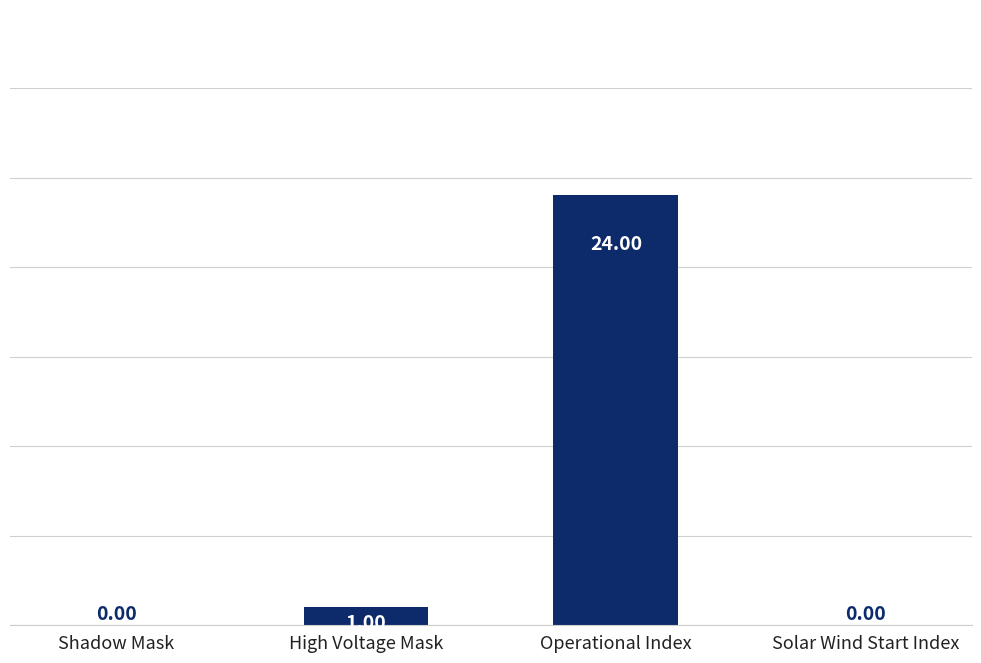

What is the greatest value displayed?

24